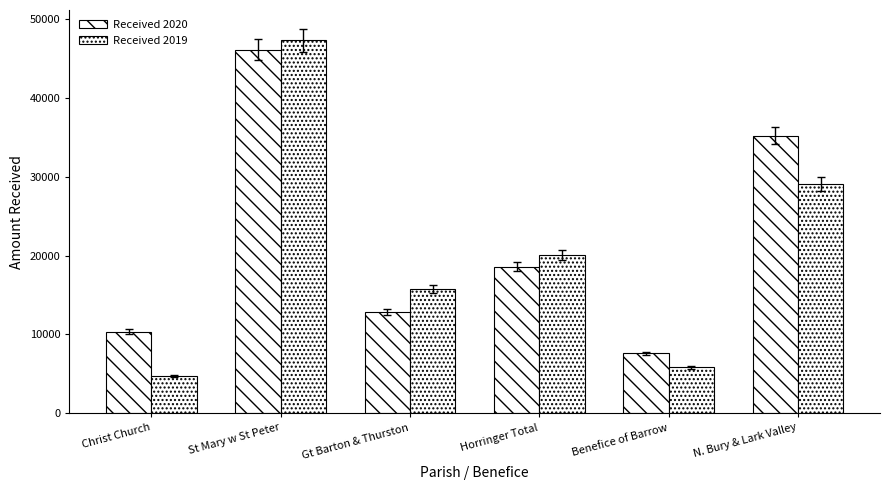

What is the spread (max minus min) of values at Horringer Total?

1504.4